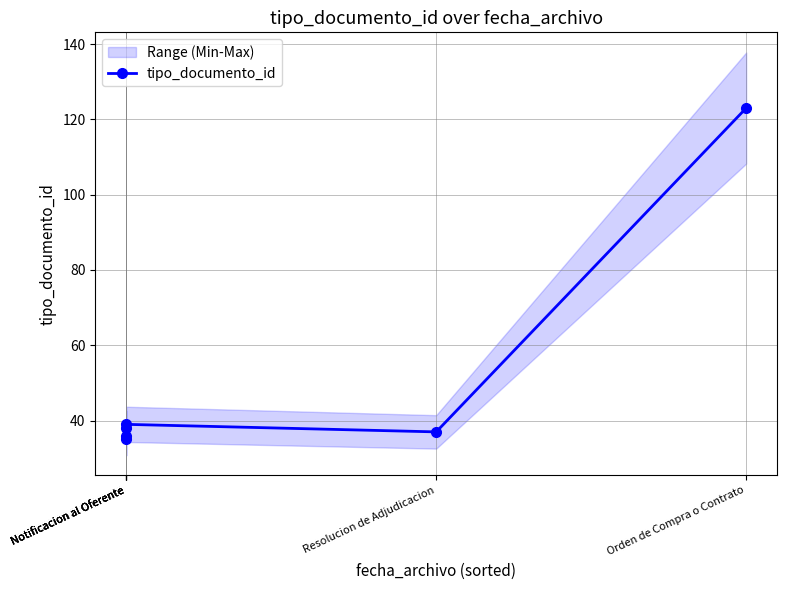

What is the difference between the values at Orden de Compra o Contrato and Notificacion al Oferente?

85